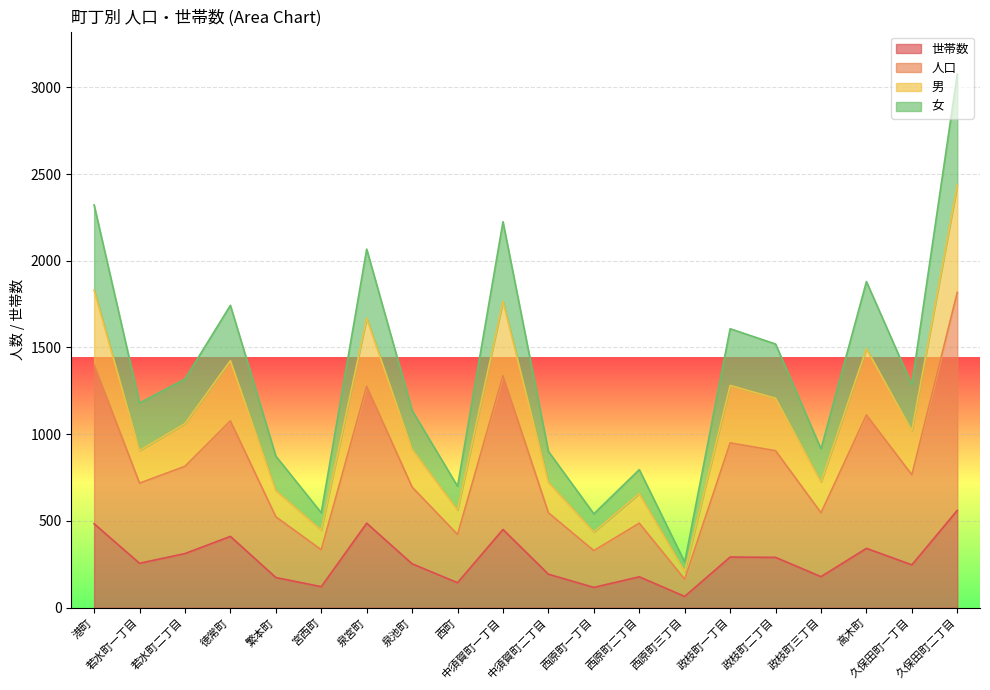

Which category has the highest value in the 世帯数 series?

久保田町二丁目